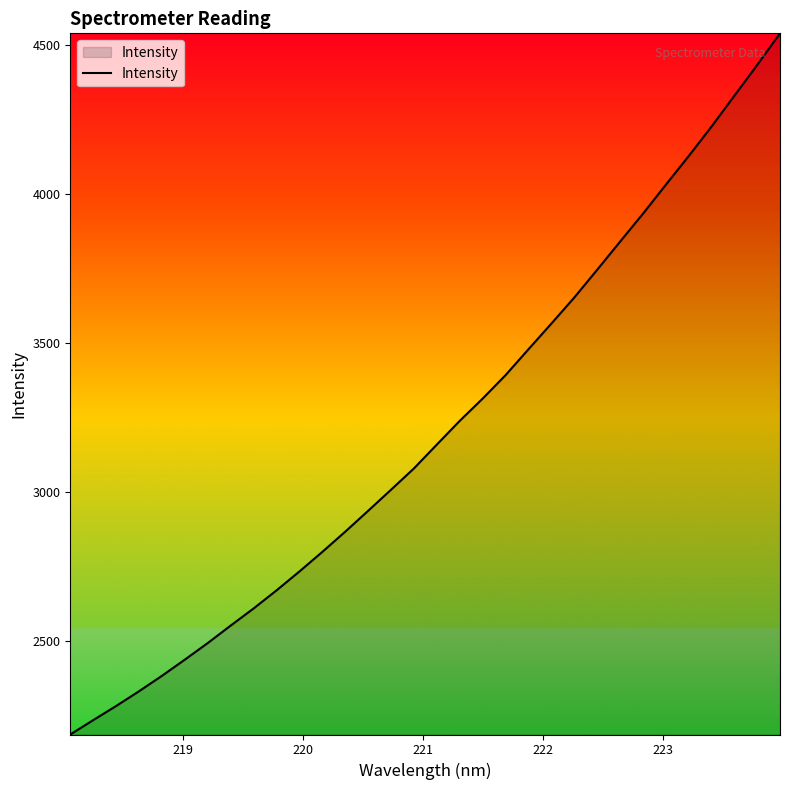

Reading right to left, transcribe all the data shown in this chart.

4539.6	4433.3	4329.7	4226.2	4126.9	4030.7	3933.3	3839.6	3745.3	3652.2	3564.8	3478.7	3391.9	3313.3	3238.6	3159.1	3079.0	3007.5	2936.7	2866.6	2798.8	2733.1	2669.6	2608.9	2551.5	2492.8	2437.2	2382.8	2331.0	2281.4	2234.0	2185.8